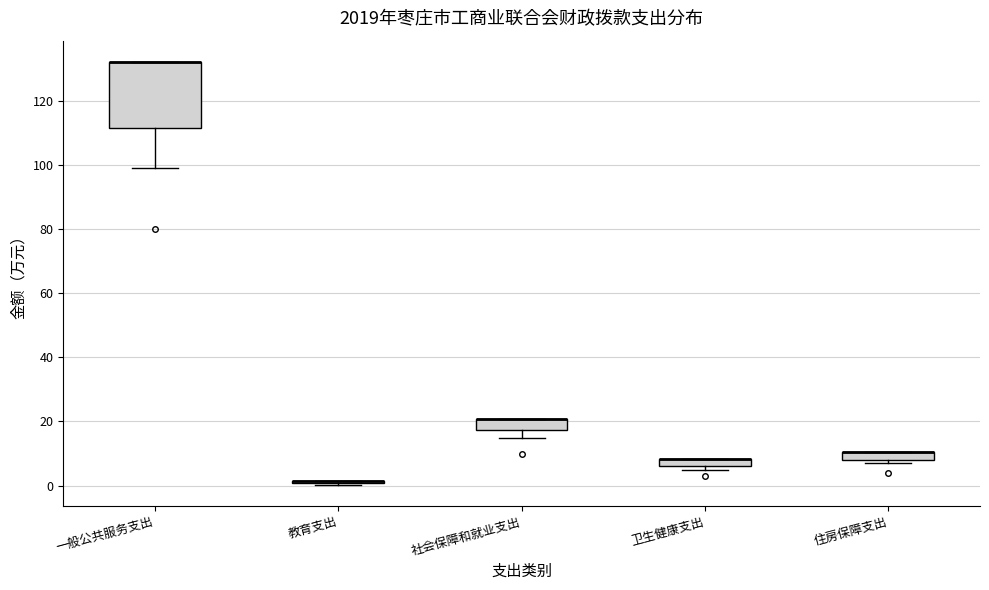

Comparing the boxes themselves (not the whiskers), which one is the tallest?

一般公共服务支出